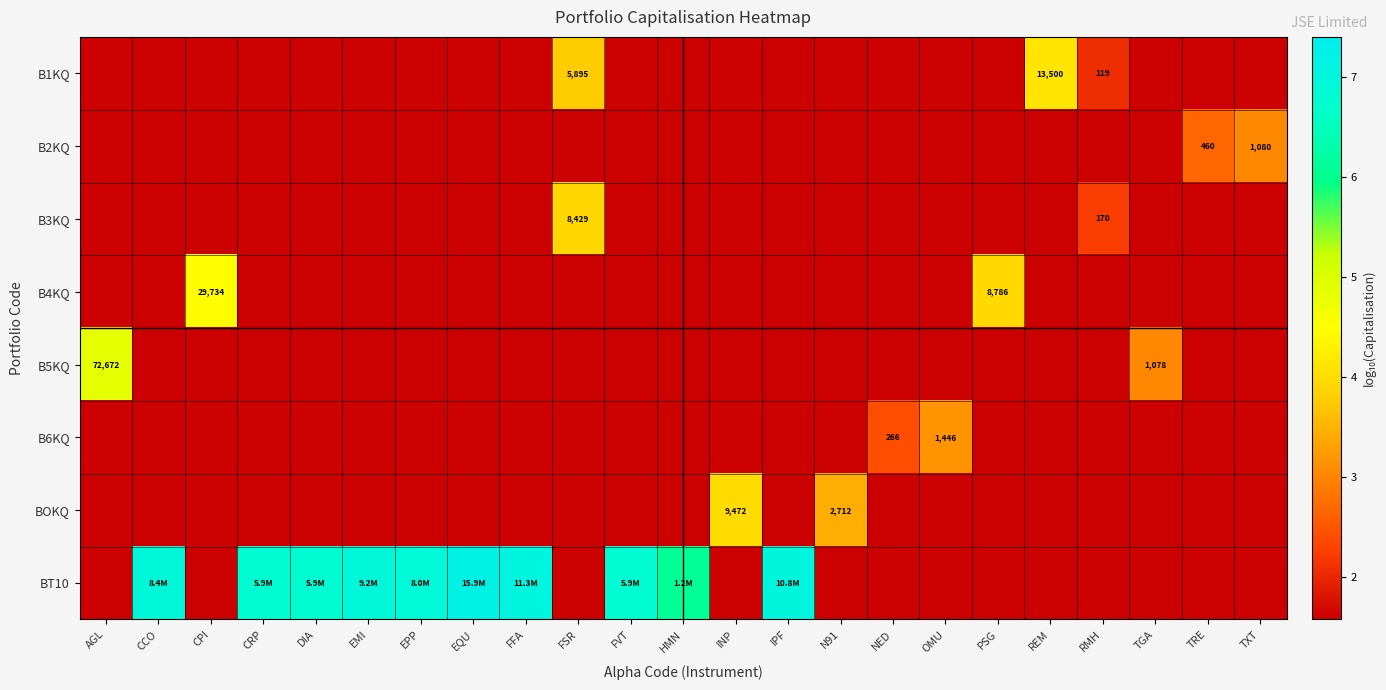

What is the greatest value displayed?

7.2